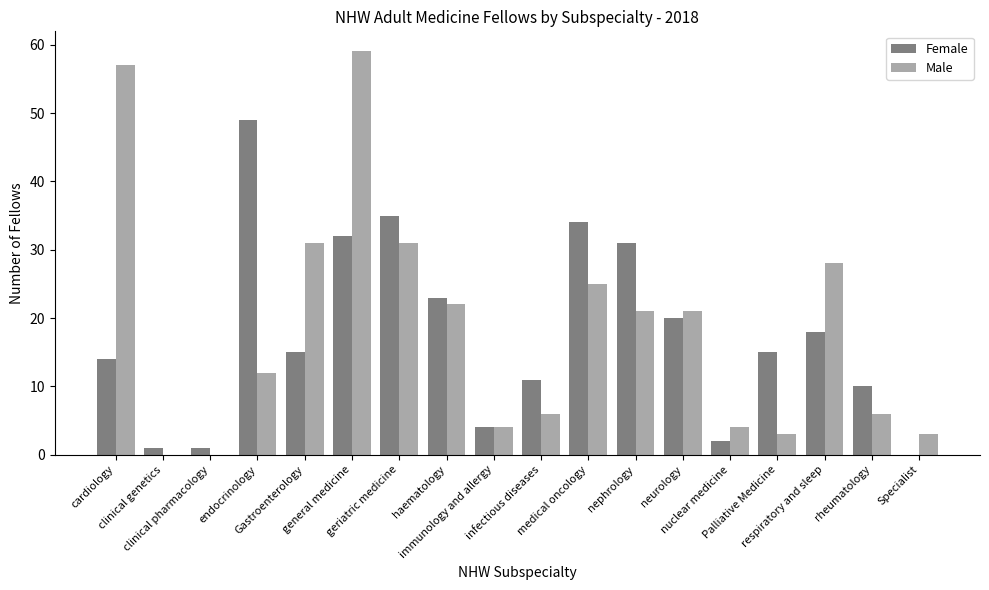

What is the sum of all Female values?

315